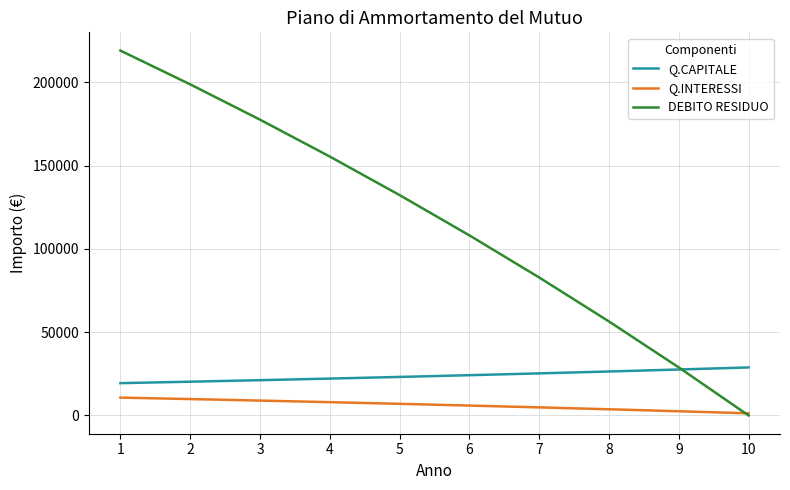

Does the chart display data point markers on the line(s)?

No